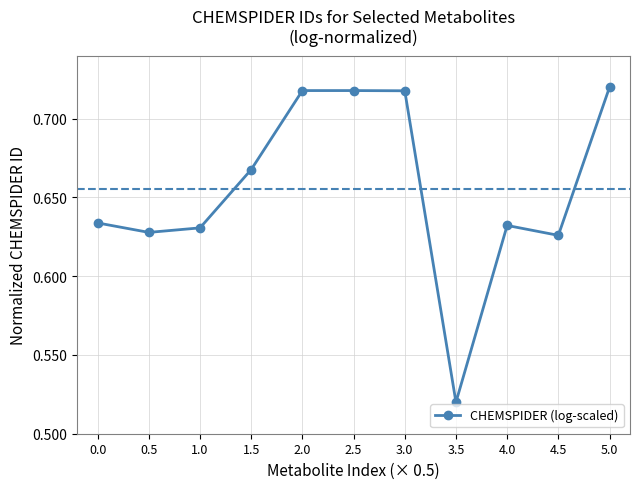

What is the label of the 8th point from the right?

1.5